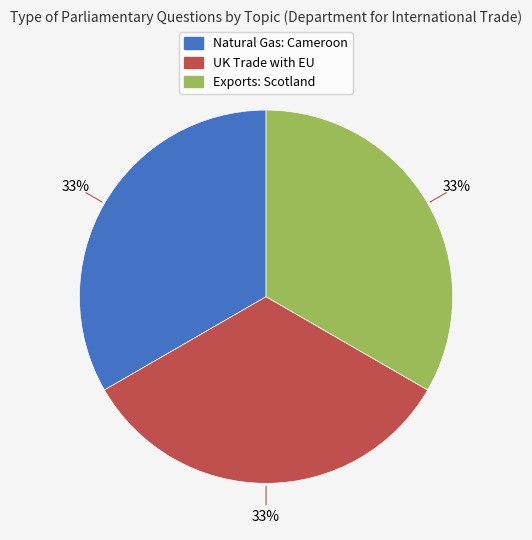

To the nearest percent, what is the average slice percentage?

33%